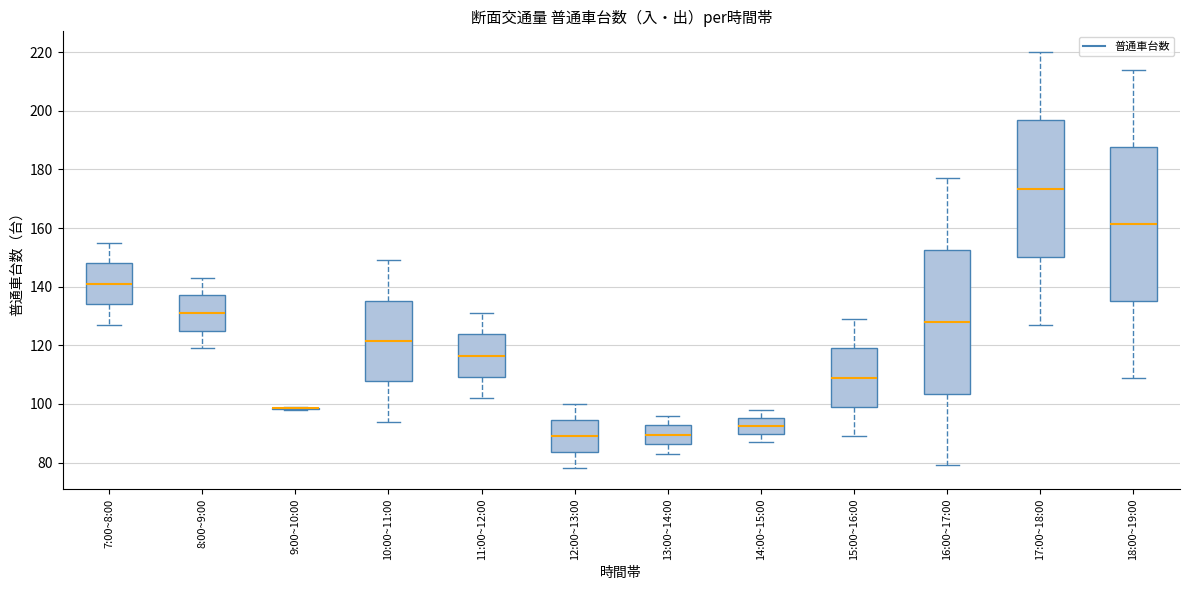

Comparing the boxes themselves (not the whiskers), which one is the tallest?

18:00~19:00